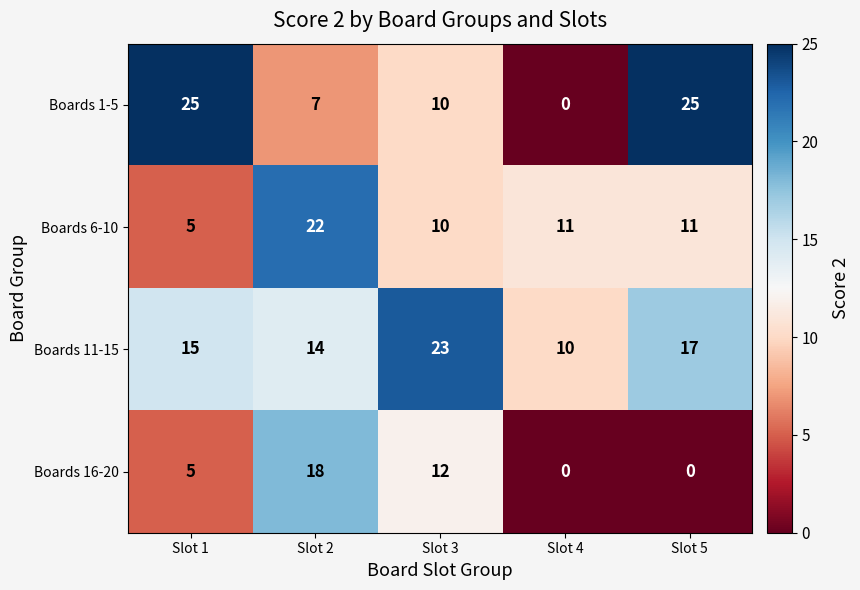

The value of Boards 1-5 at Slot 5 is 35. True or false?

False